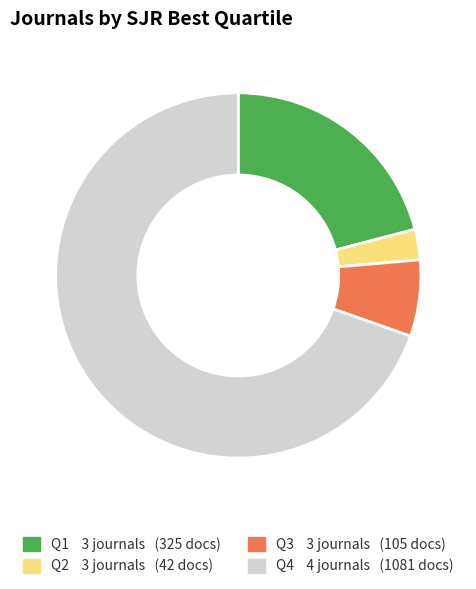

Count the number of slices in the pie.

4